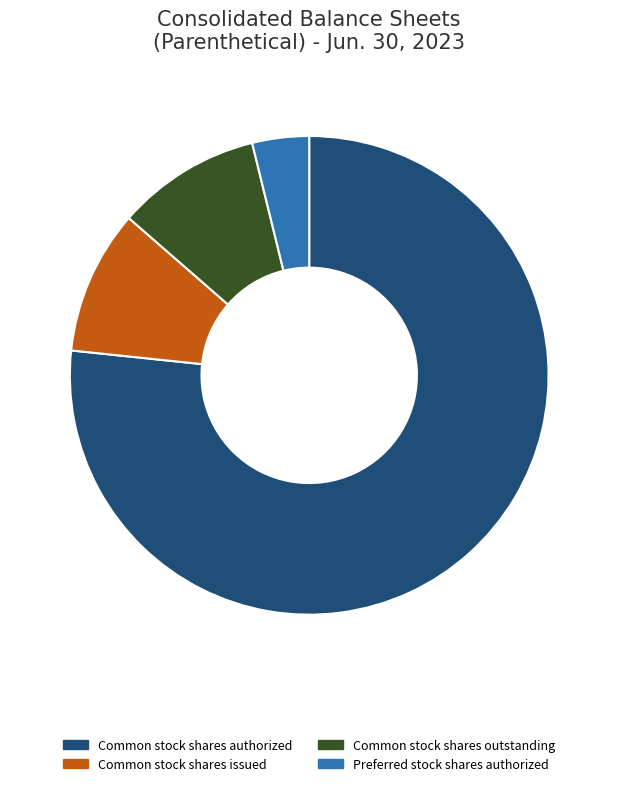

True or false: Common stock shares issued accounts for 10% of the total.

True